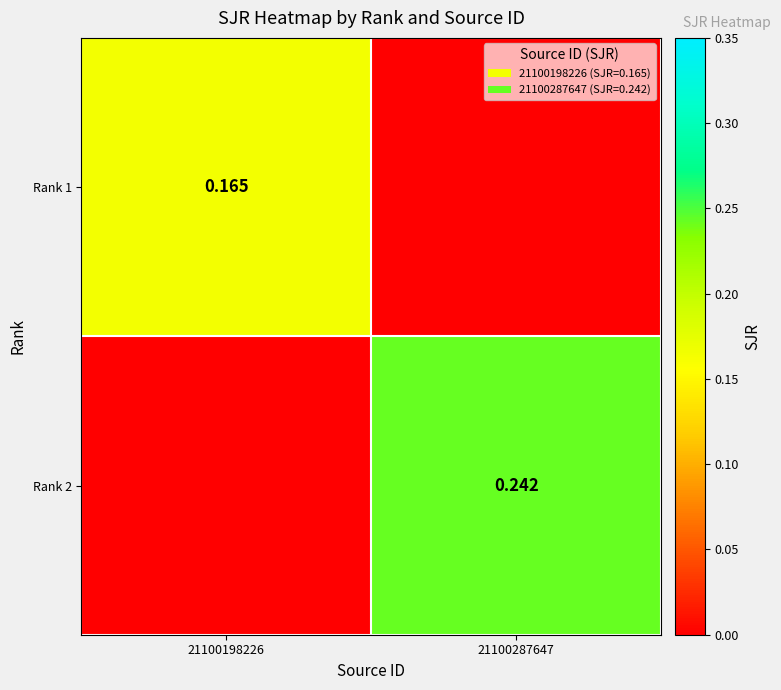

What is the sum of all Rank 1 values?

0.2